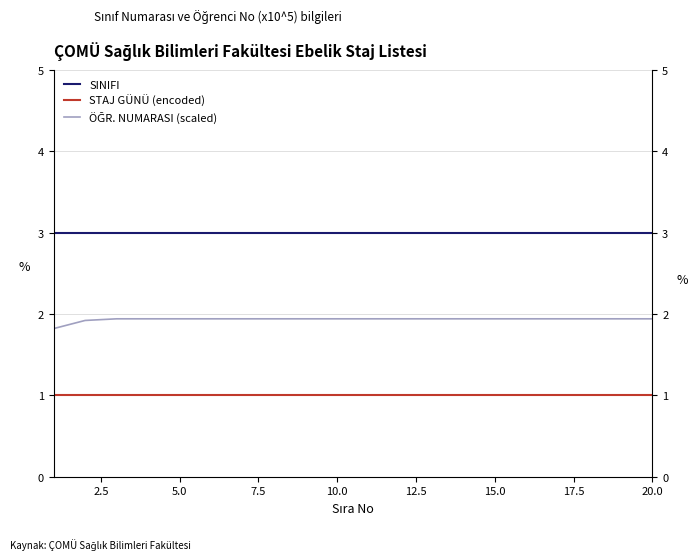

What is the average value of the STAJ GÜNÜ (encoded) series?

1.0